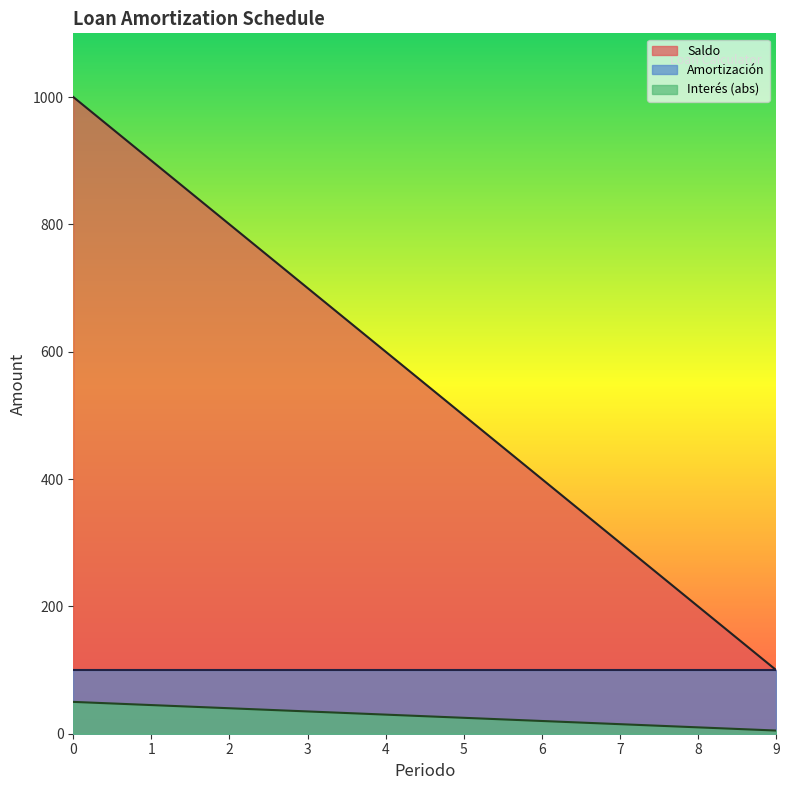

How many values in the Saldo series exceed 600?

4